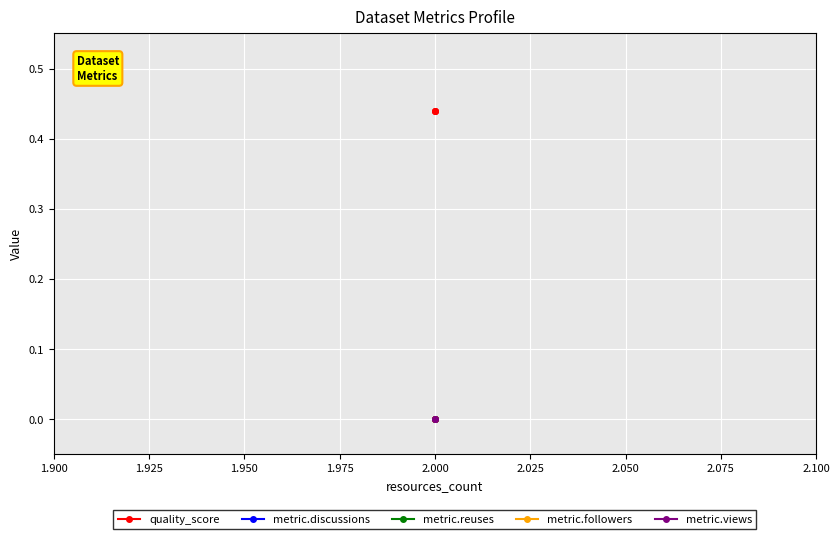

What is the maximum value shown in the chart?

0.4